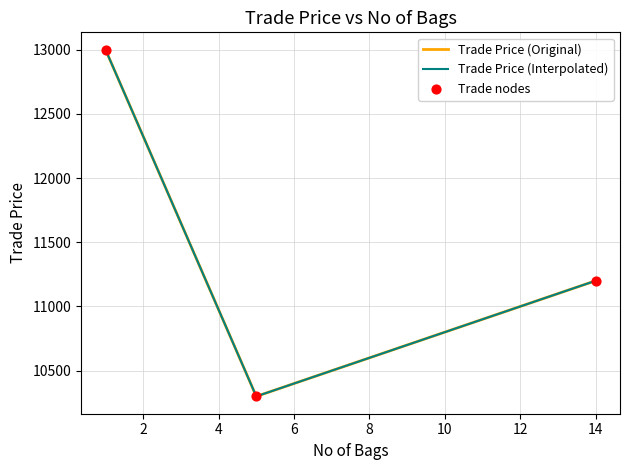

At how many categories does at least one series exceed 11115?

2